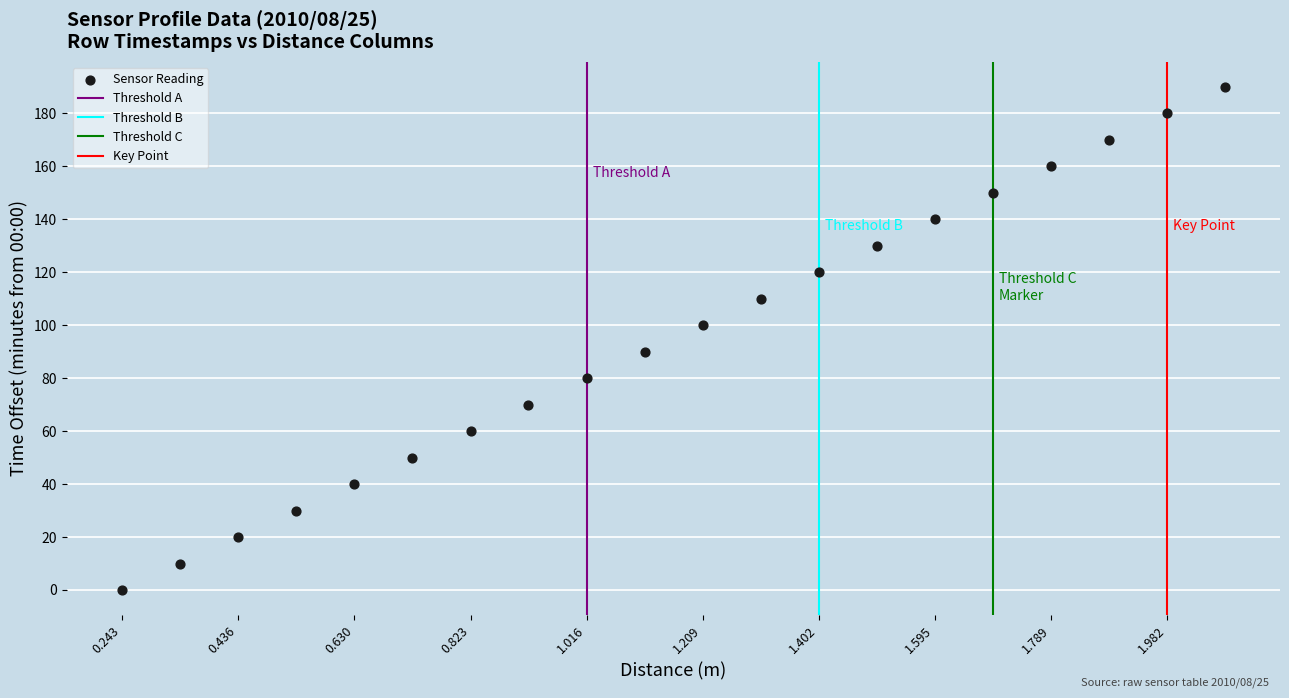

What is the range of Y values (max minus min)?

190